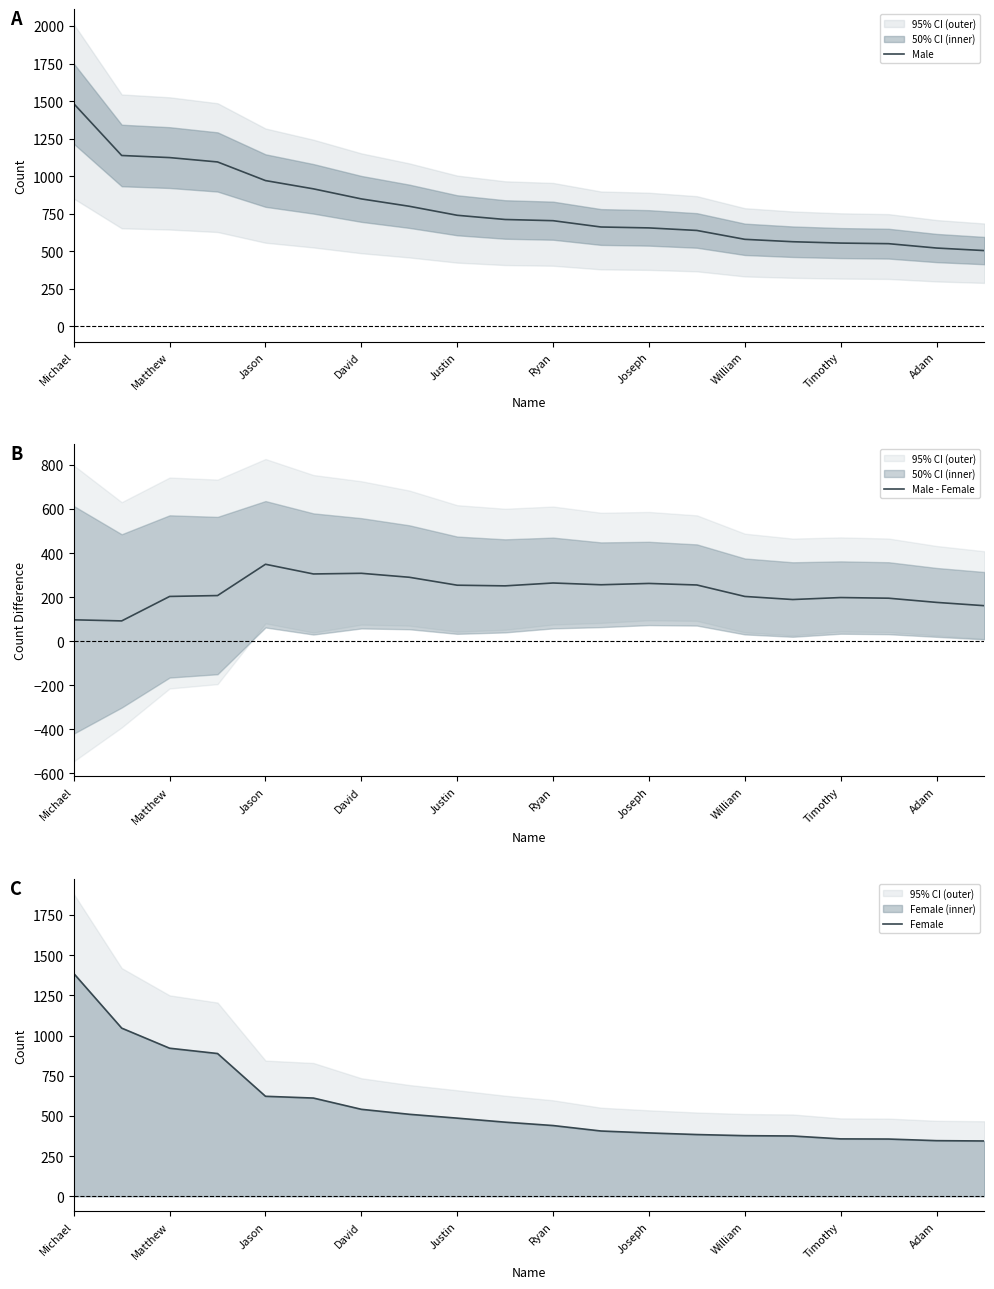

True or false: Female has a value of 541 at David.

True